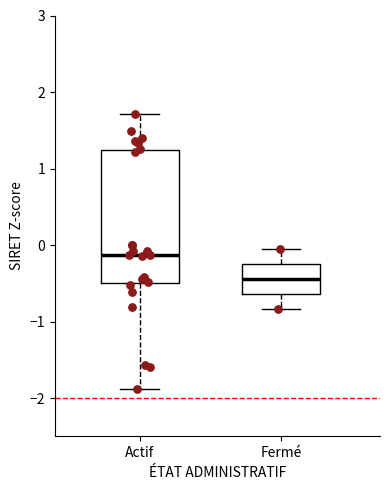

Where is the lower edge of the box for Actif on the y-axis? The values are not printed on the chart, so give them approximately, as read against the axis.

-0.5